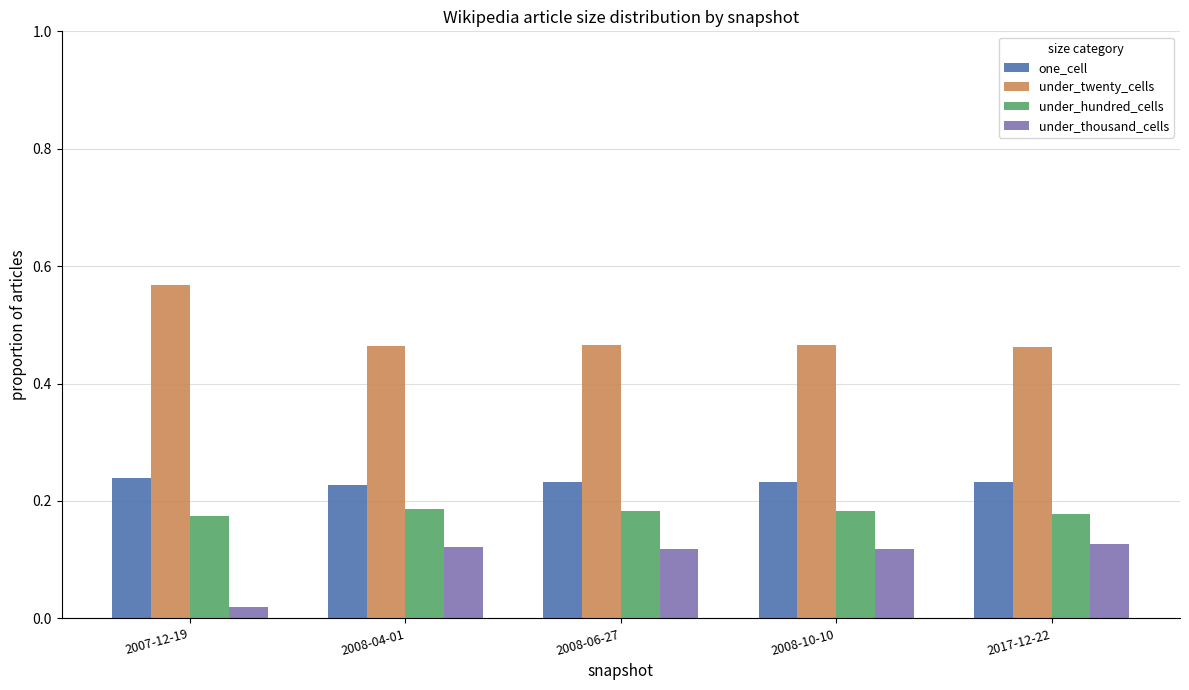

Rank the series at 2007-12-19 from highest to lowest value.

under_twenty_cells, one_cell, under_hundred_cells, under_thousand_cells